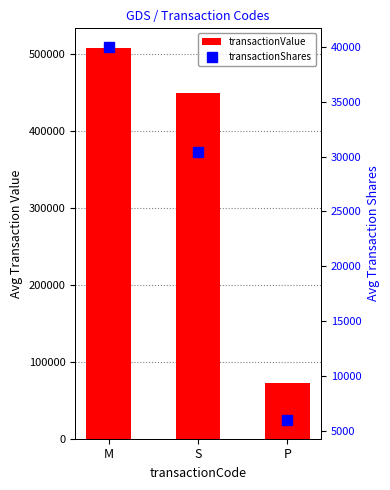

How many values in the transactionShares series exceed 30460?

1